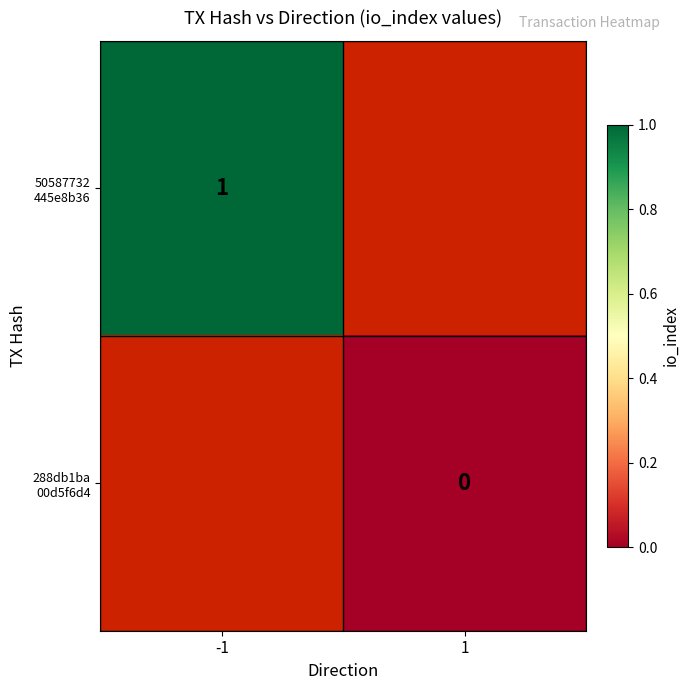

At which label is 50587732 445e8b36 closest to 1?

-1